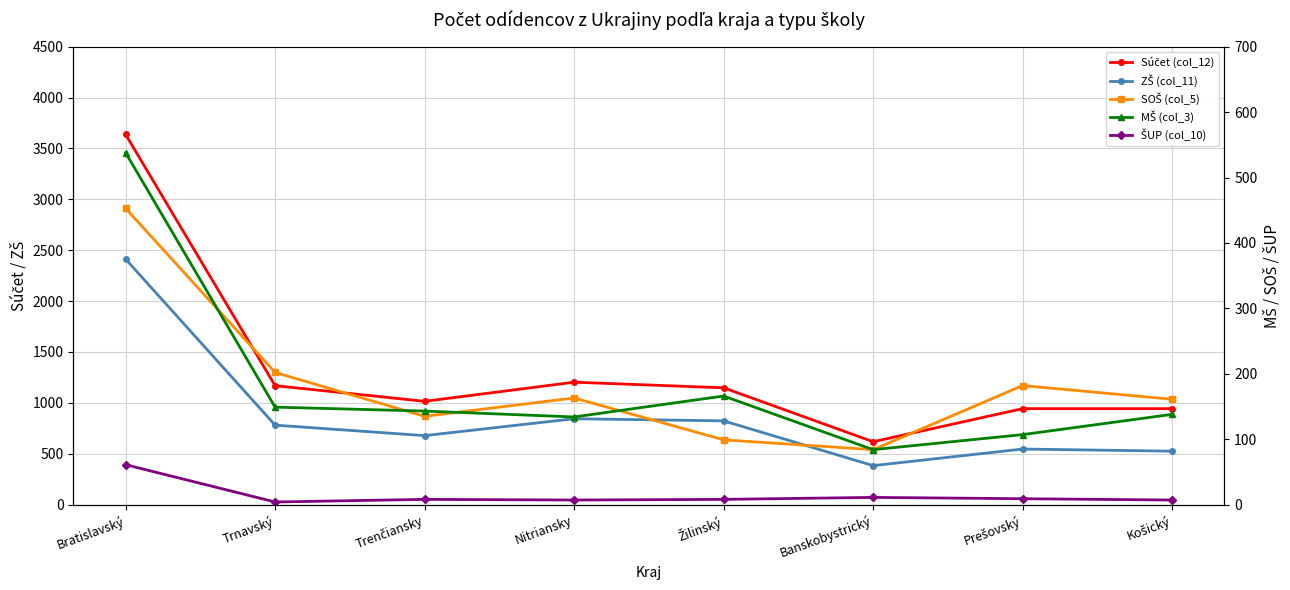

What is the label of the 5th point from the left?

Žilinský